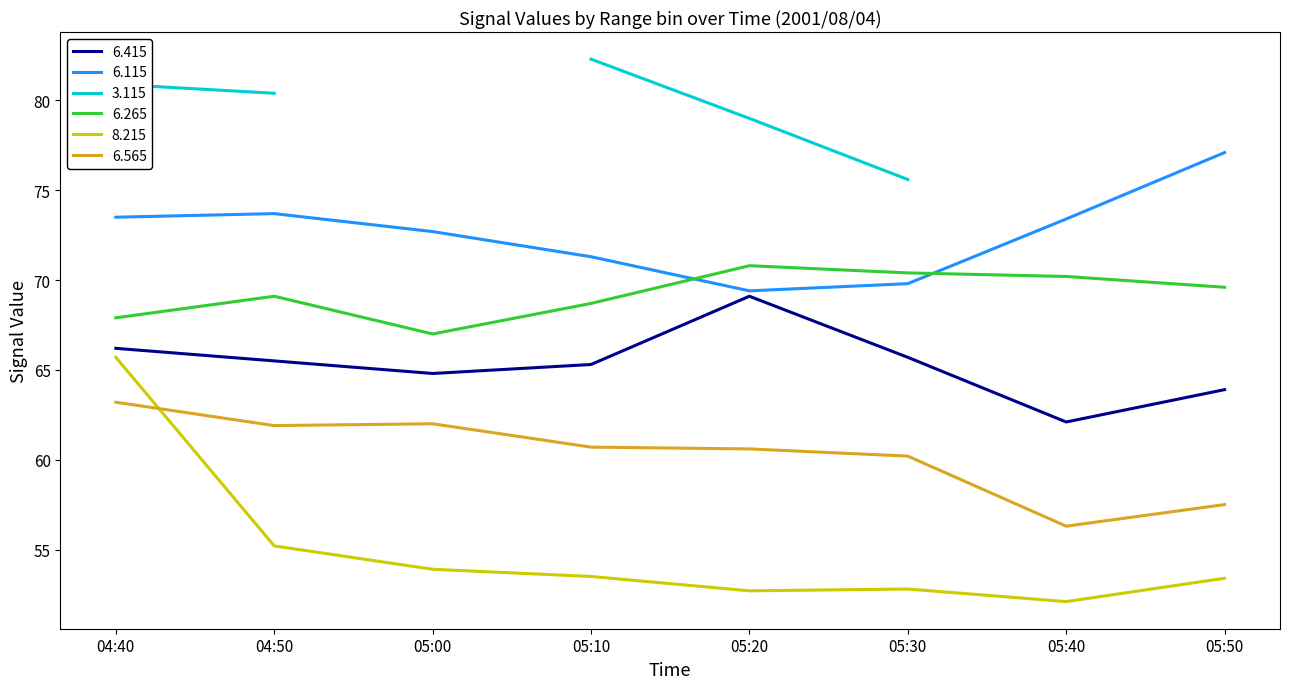

Between 05:30 and 04:40, which is larger?

04:40